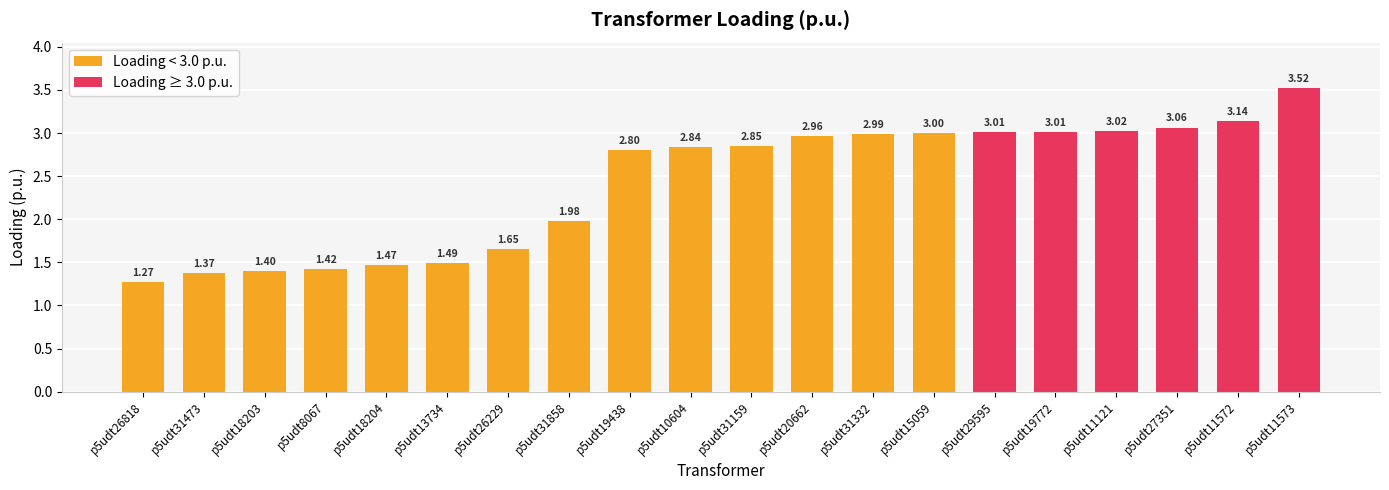

What is the value of the 7th bar from the left?

1.7